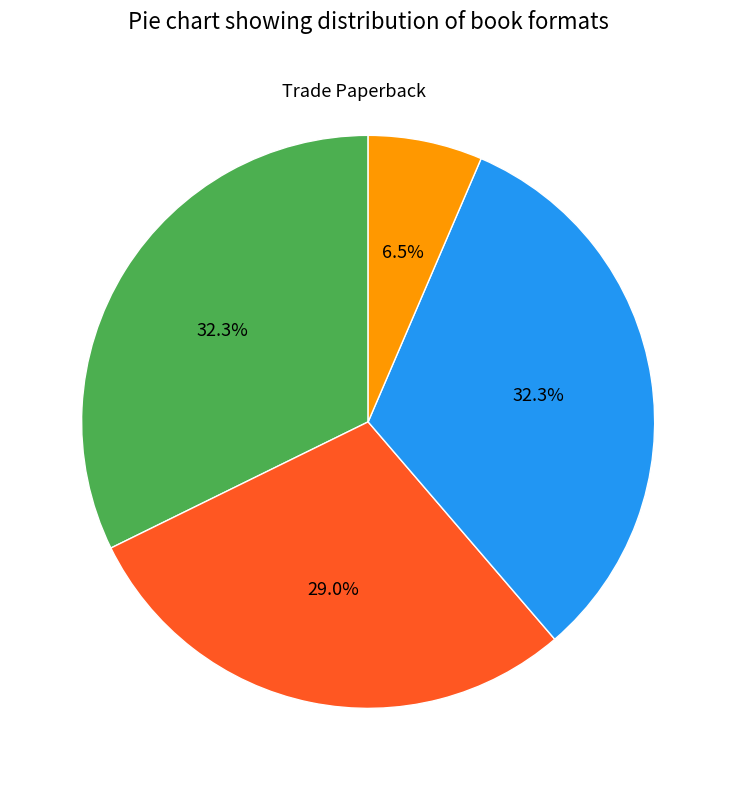

Is there a majority slice in this chart?

No